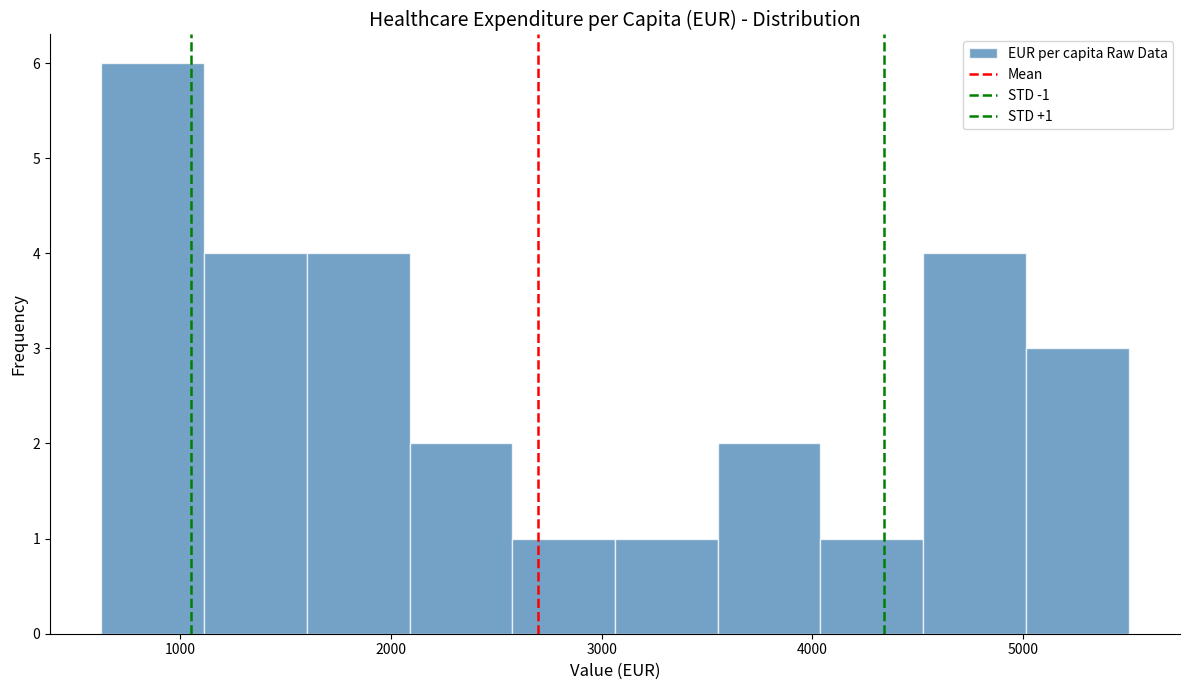

Over which range of the x-axis is the bar tallest?

600 to 1100